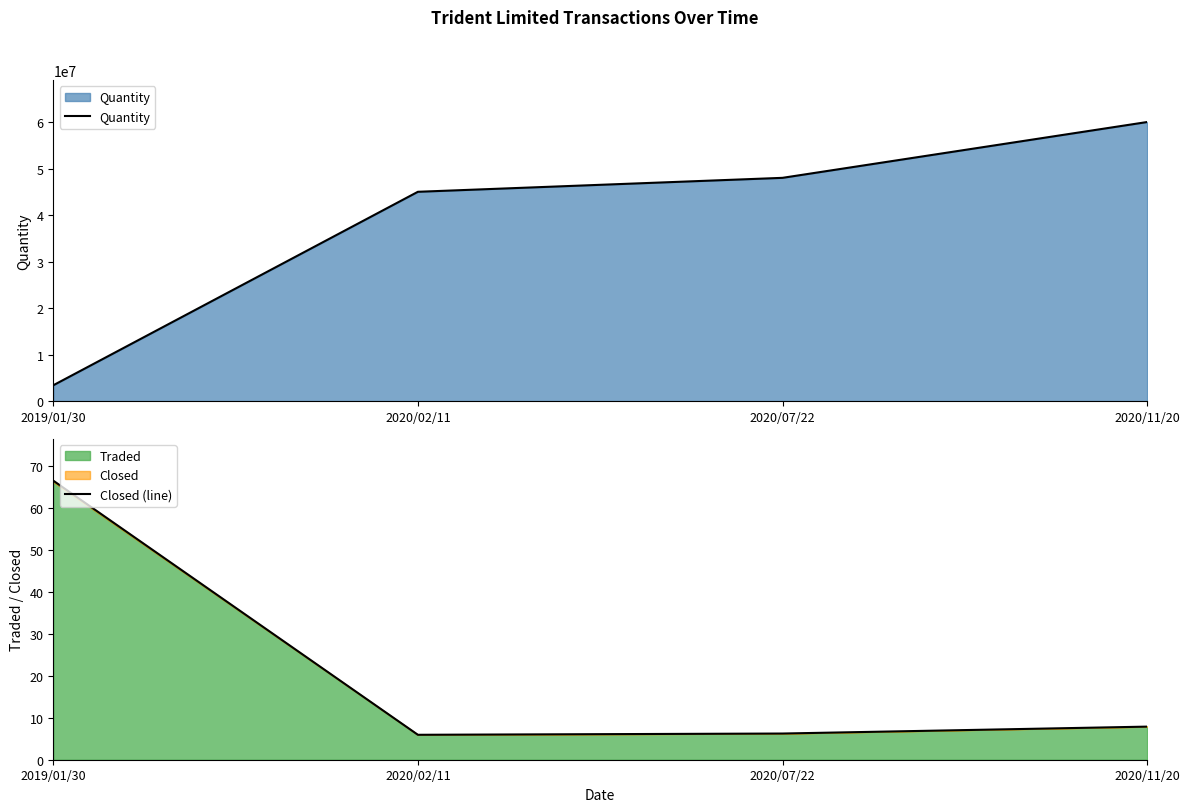

Which has a higher value, 2020/07/22 or 2020/11/20?

2020/11/20